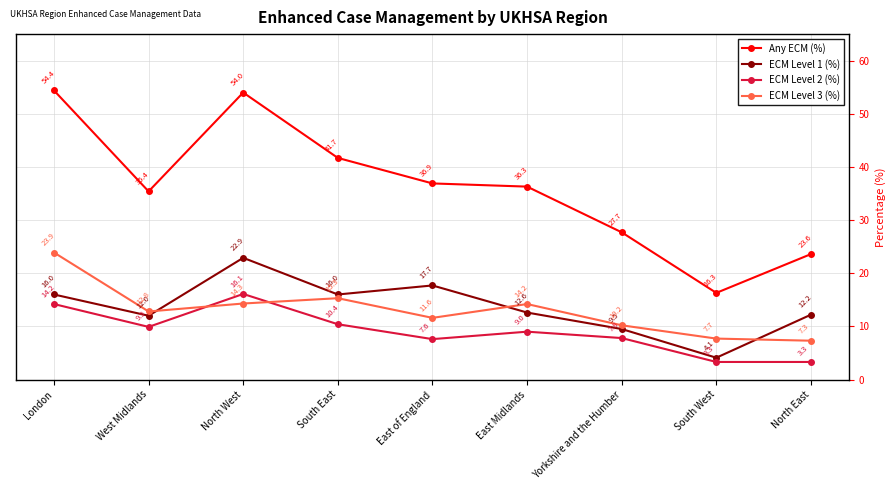

At how many categories does at least one series exceed 38?

3